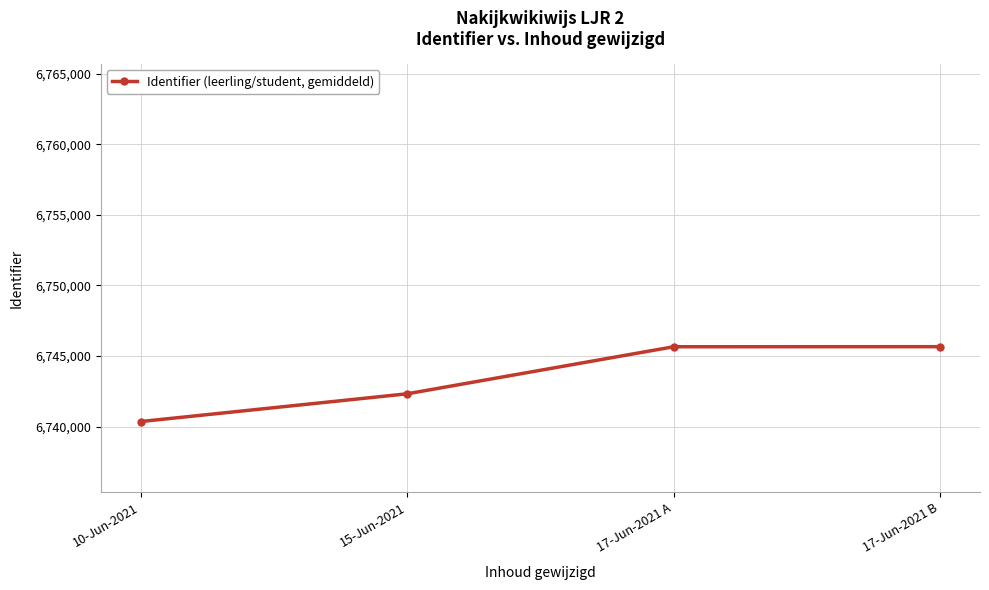

What is the ratio of the value at 17-Jun-2021 B to the value at 17-Jun-2021 A?

1.0